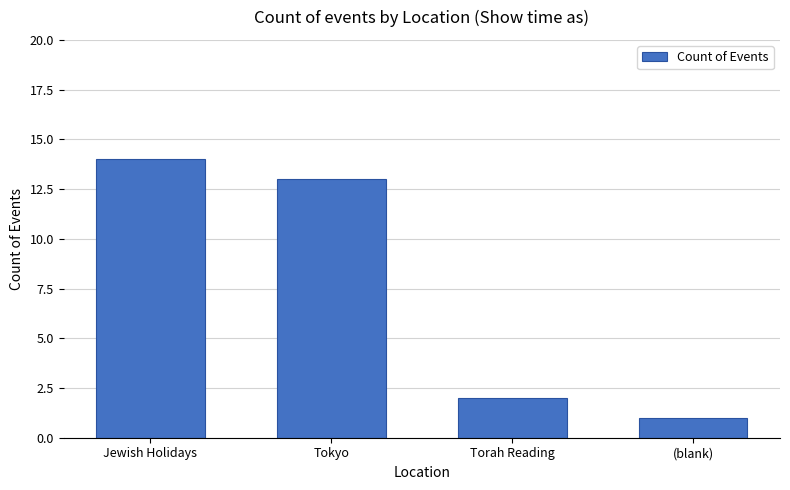

Reading left to right, transcribe all the data shown in this chart.

Jewish Holidays=14	Tokyo=13	Torah Reading=2	(blank)=1